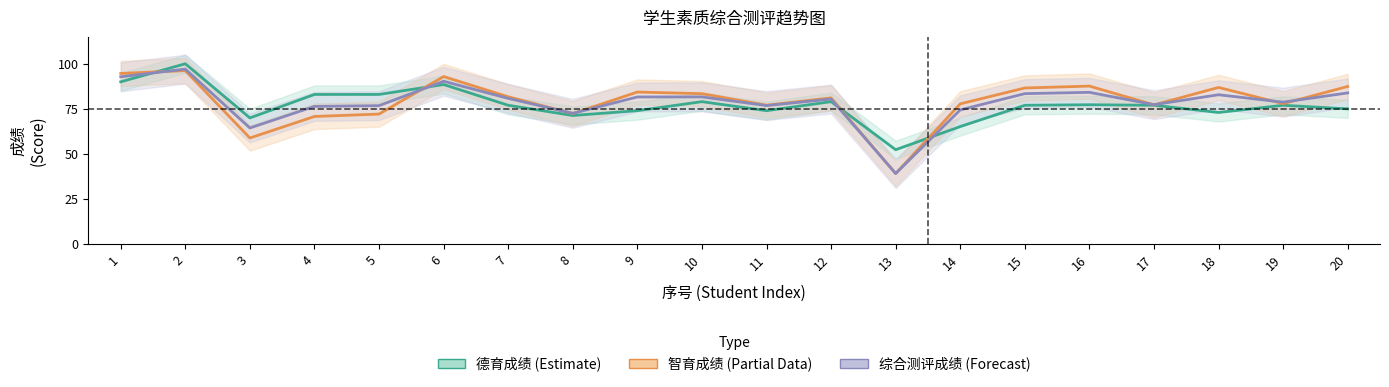

The value of 德育成绩 (Estimate) at 20 is 75.0. True or false?

True